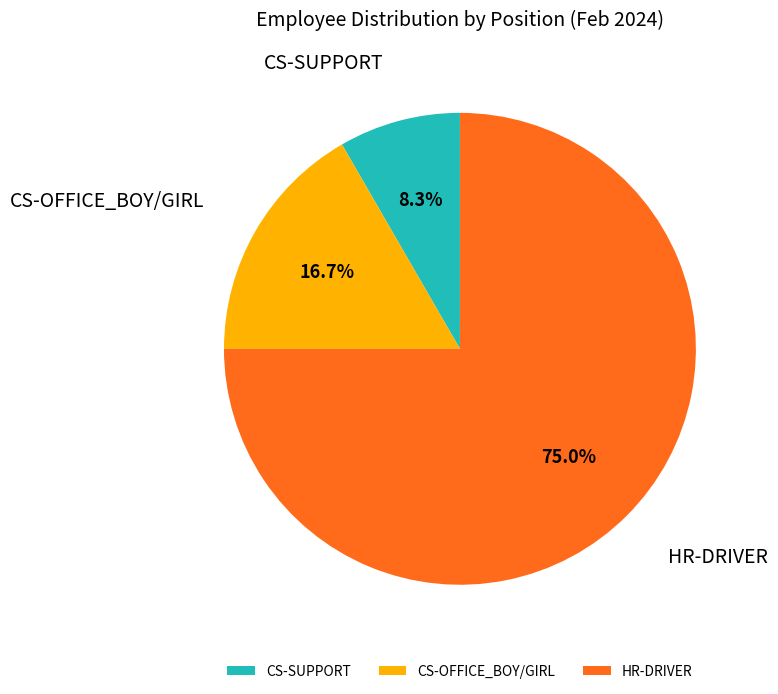

What percentage is the CS-SUPPORT slice, to the nearest percent?

8%